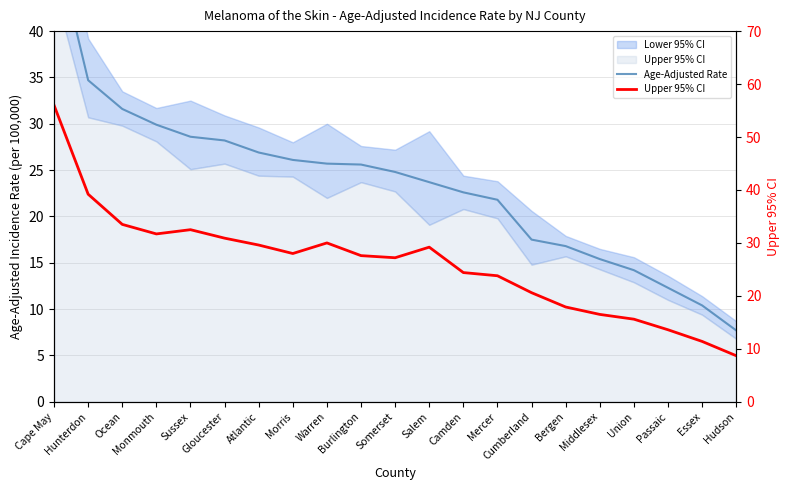

Which has a higher value, Camden or Morris?

Morris